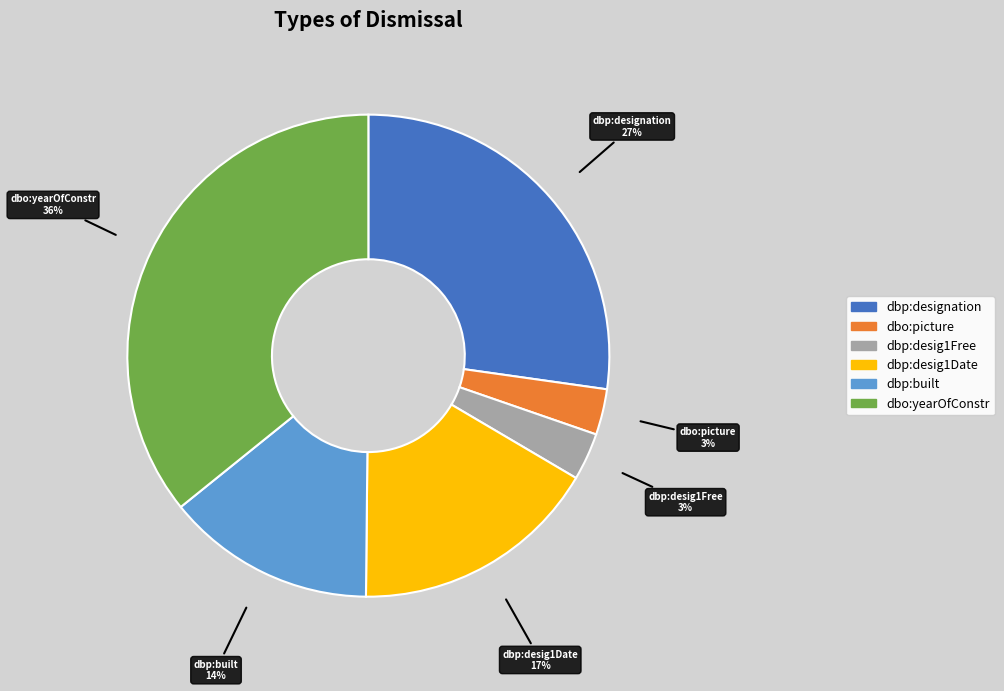

Which slice is the largest?

dbo:yearOfConstr